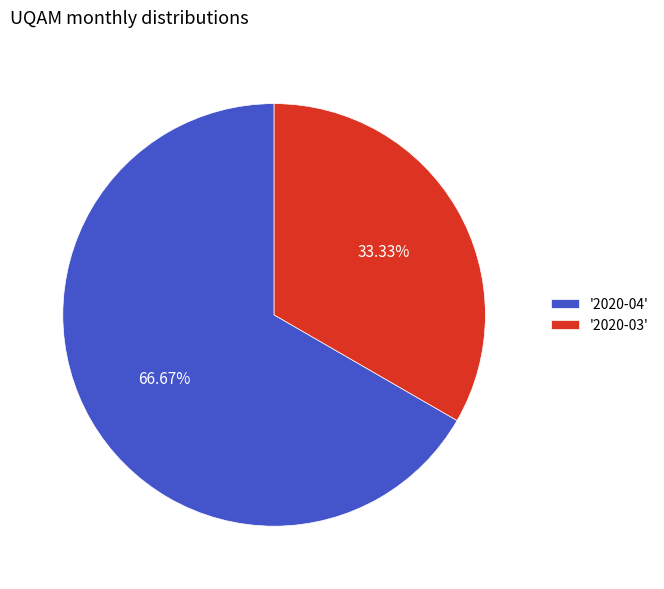

To the nearest percent, what is the difference between the largest and smallest slice percentages?

33%